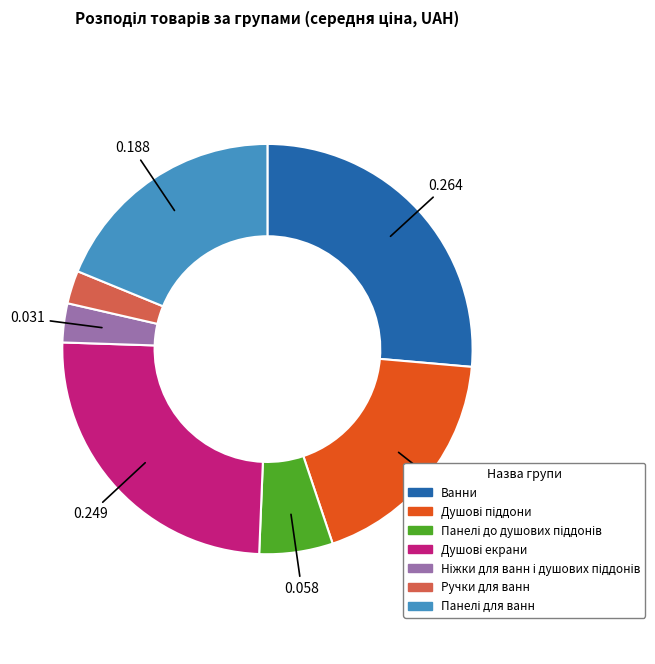

Is there any slice that represents more than half of the pie?

No